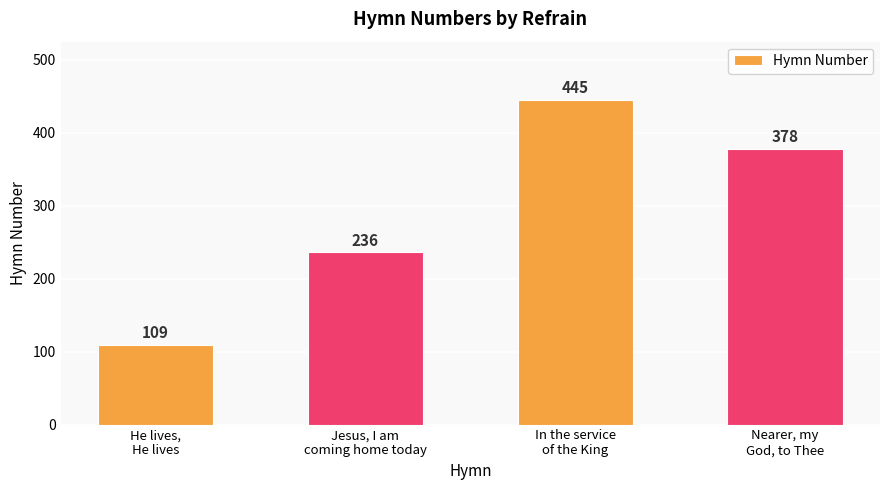

How many distinct data groups are displayed?

1